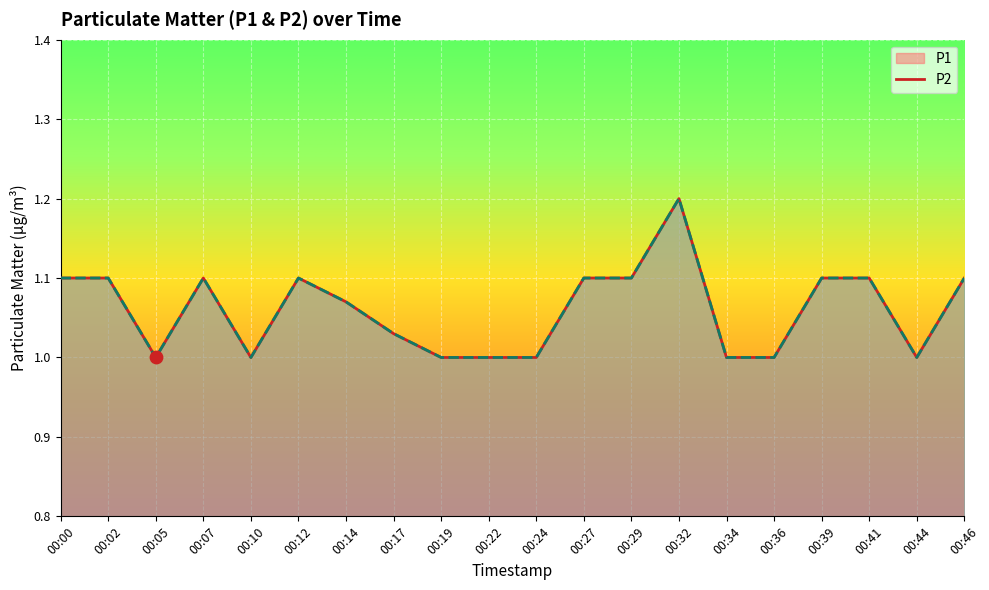

At which category is the sum across all series the highest?

00:32